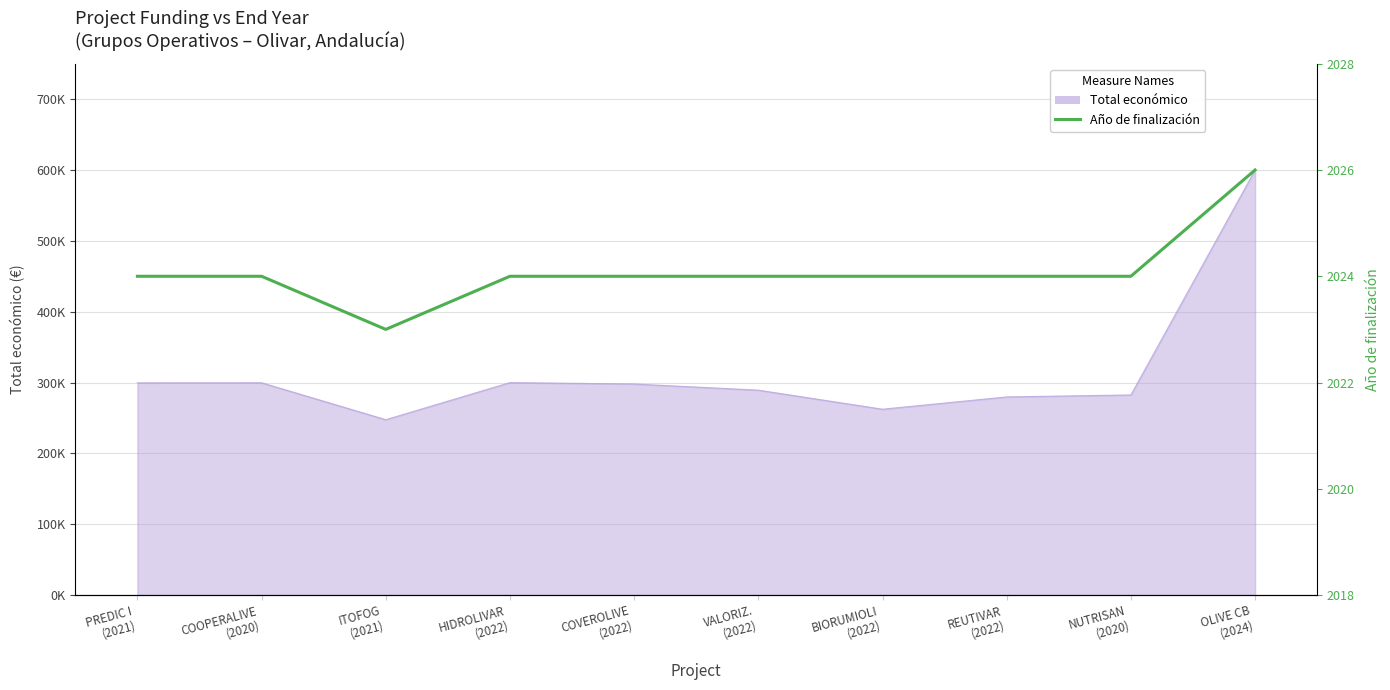

What is the label of the 9th point from the left?

NUTRISAN
(2020)